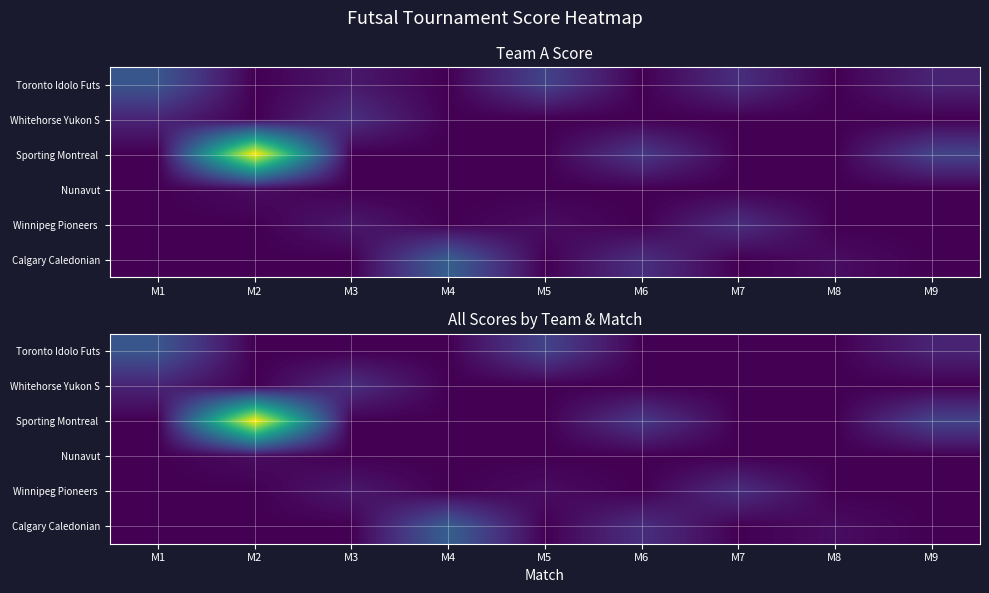

At which category does the chart reach its peak across all series?

M2